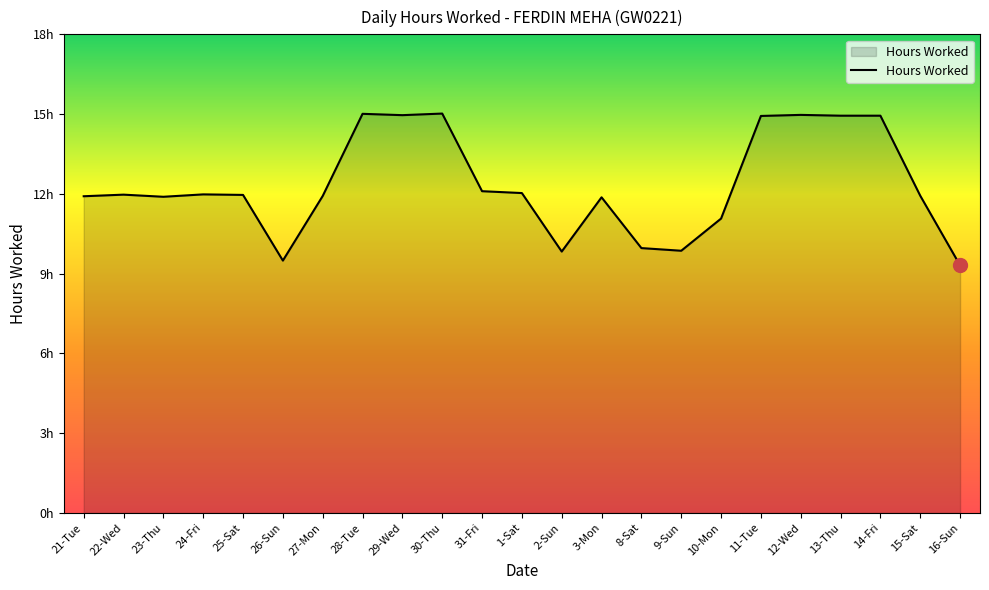

Reading left to right, extract all data points from this chart.

21-Tue=11.9	22-Wed=12.0	23-Thu=11.9	24-Fri=12.0	25-Sat=12.0	26-Sun=9.5	27-Mon=11.9	28-Tue=15.0	29-Wed=15.0	30-Thu=15.0	31-Fri=12.1	1-Sat=12.0	2-Sun=9.8	3-Mon=11.9	8-Sat=10.0	9-Sun=9.9	10-Mon=11.1	11-Tue=14.9	12-Wed=15.0	13-Thu=14.9	14-Fri=14.9	15-Sat=11.9	16-Sun=9.3